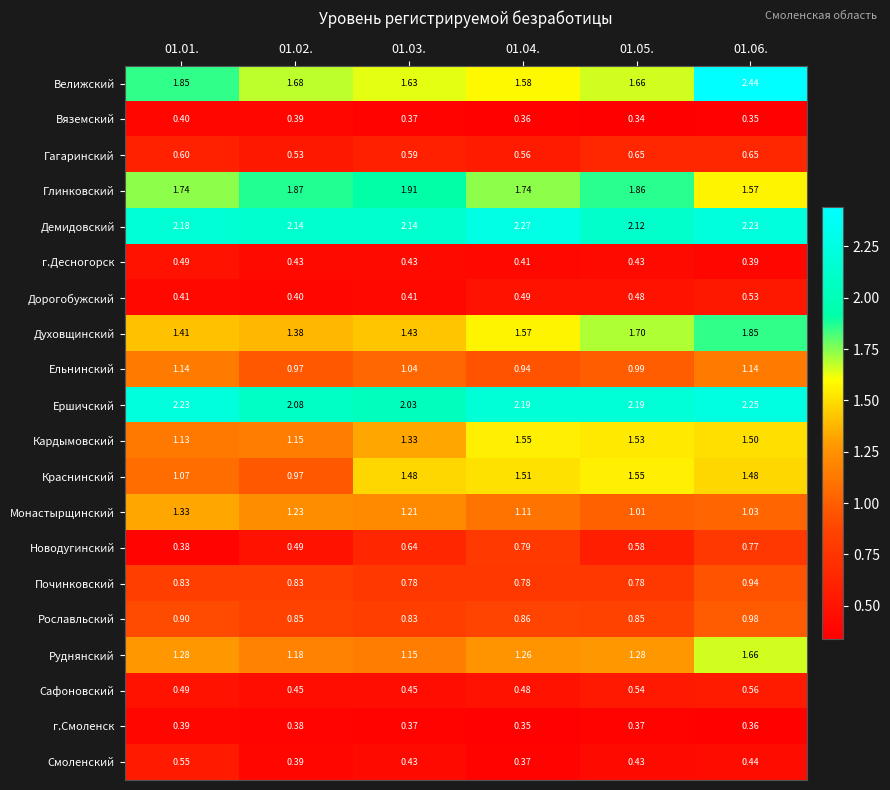

Between 01.01. and 01.04., which series saw the biggest shift?

Краснинский